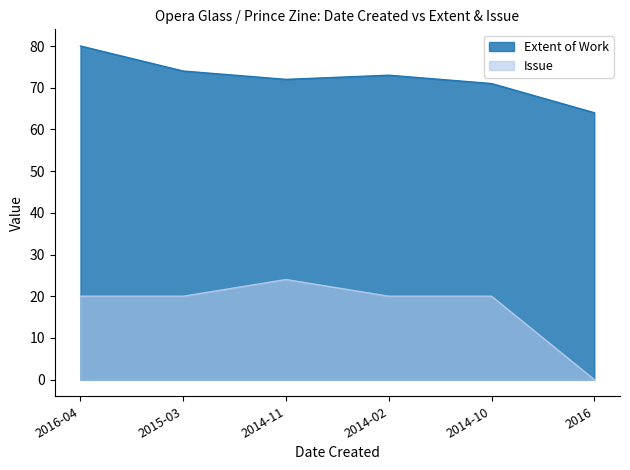

What is the difference between the highest and lowest values at 2016?

64